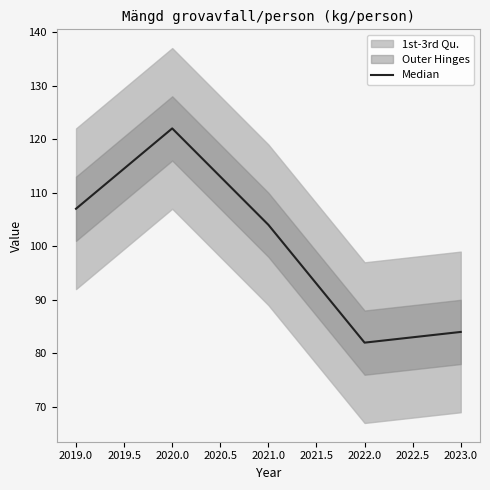

What is the lowest value of the Median series?

82